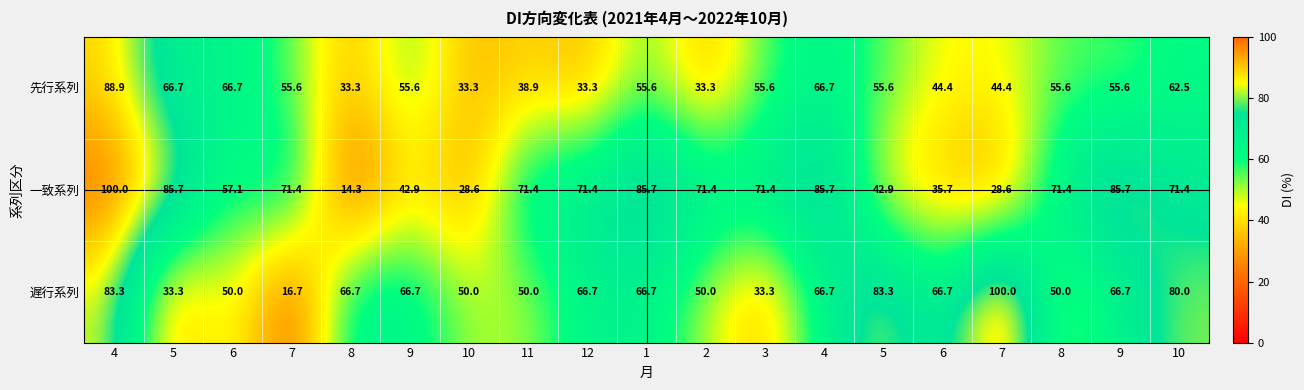

How many data points does each series have?

19